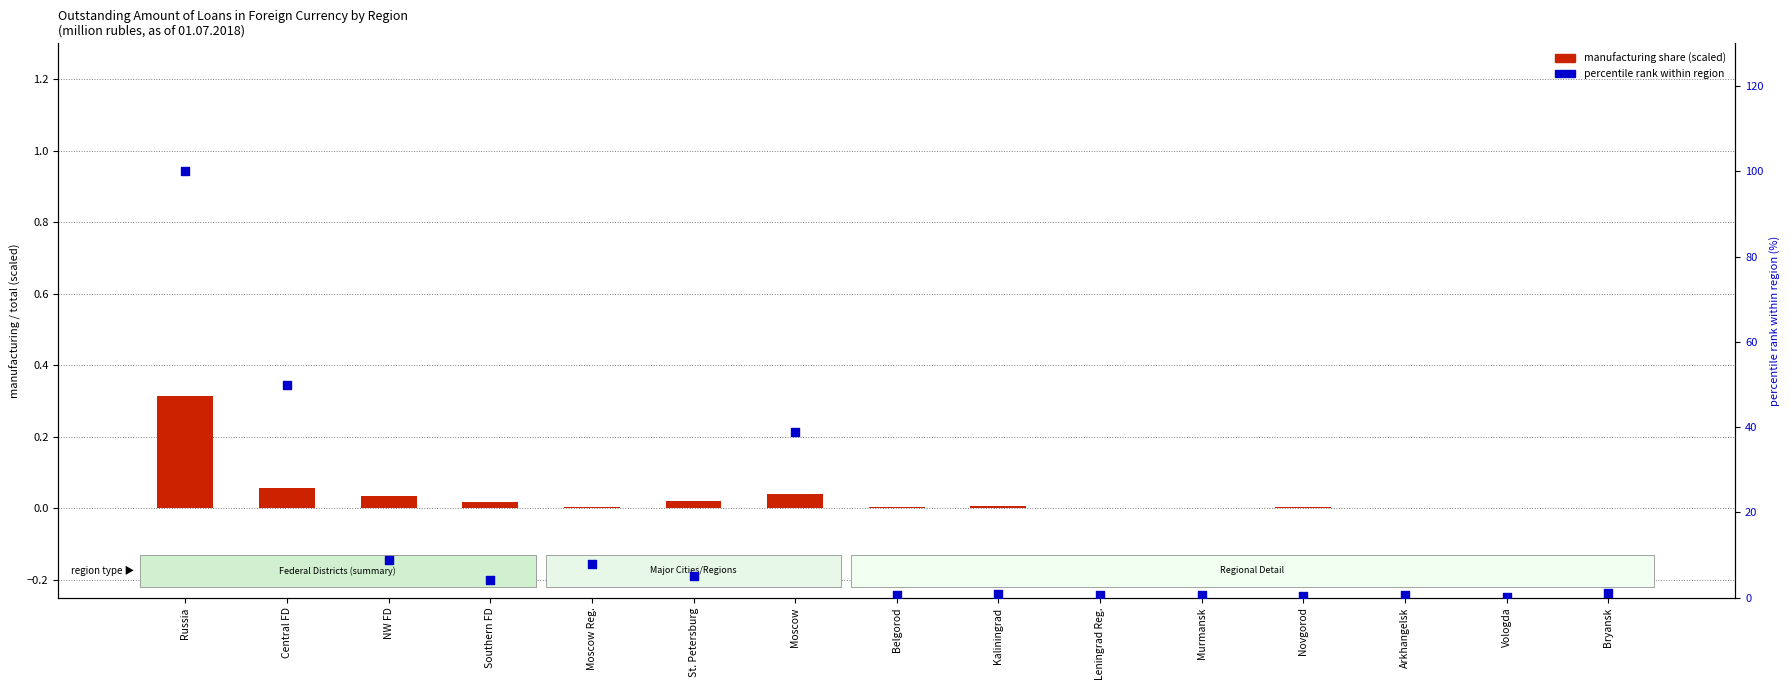

Which series has the largest total across all categories?

percentile rank within the region